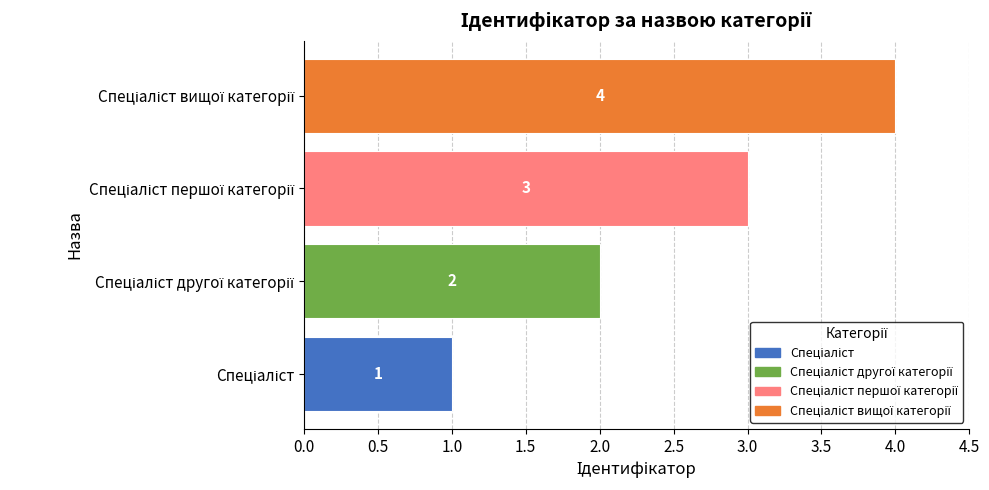

What is the difference between the maximum and minimum values?

3